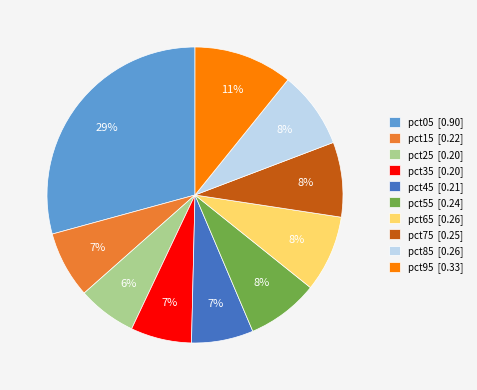

How many segments does this pie chart have?

10